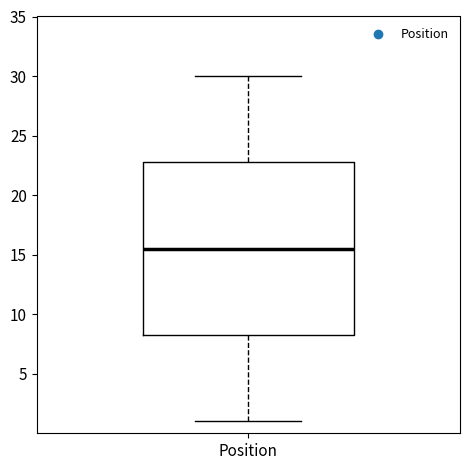

Where does the lower whisker of the box for Position end on the y-axis? The values are not printed on the chart, so give them approximately, as read against the axis.

1.0